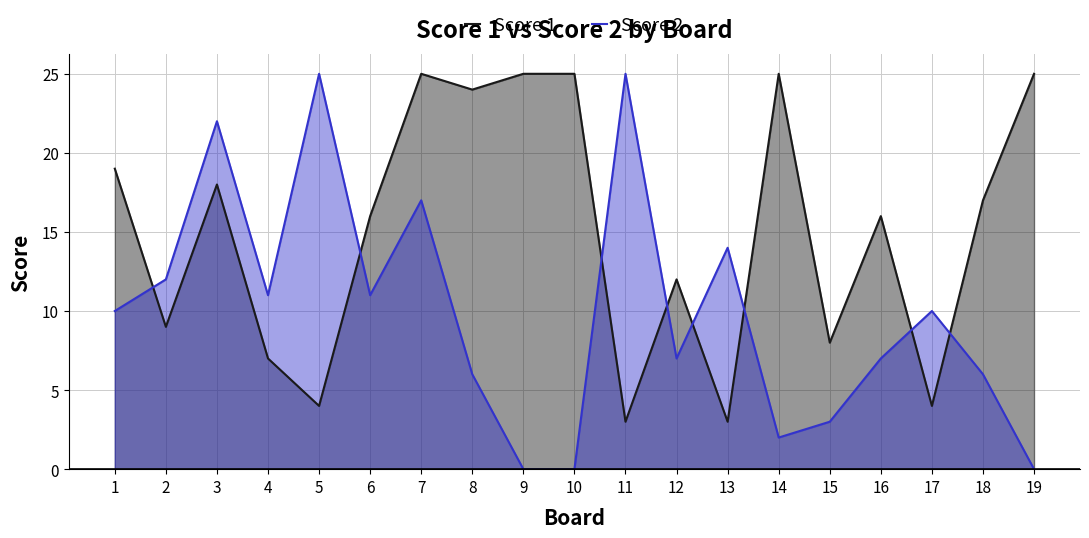

The Score 1 series shows 2 at 11. True or false?

False